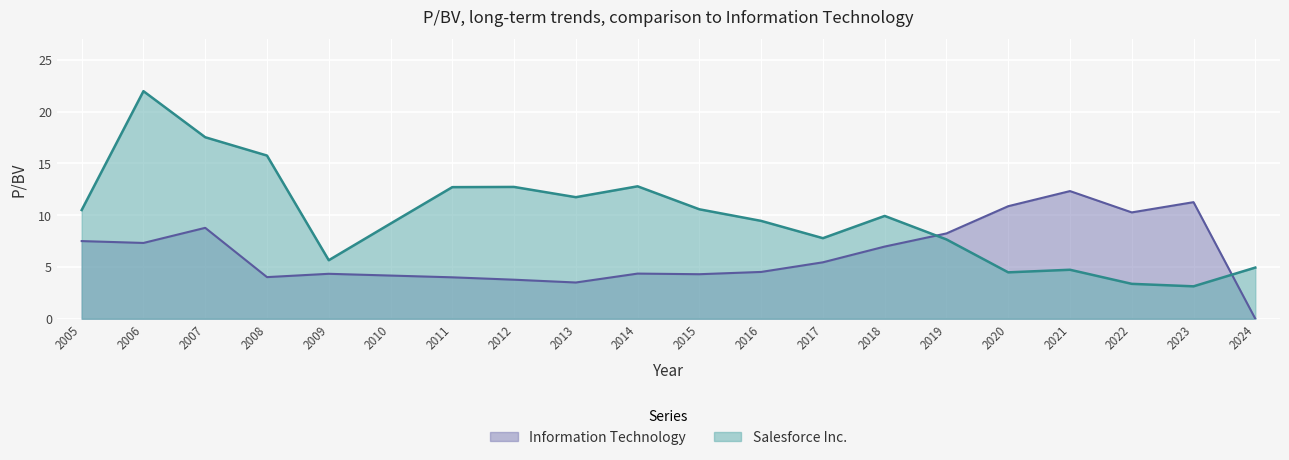

Reading left to right, list all the values displayed in this chart.

Salesforce Inc.: 10.5	22.0	17.5	15.8	5.7	9.2	12.7	12.7	11.7	12.8	10.6	9.4	7.8	9.9	7.7	4.5	4.7	3.4	3.1	4.9
Information Technology: 7.5	7.3	8.8	4.0	4.3	4.2	4.0	3.8	3.5	4.4	4.3	4.5	5.5	7.0	8.2	10.9	12.3	10.3	11.3	0.0